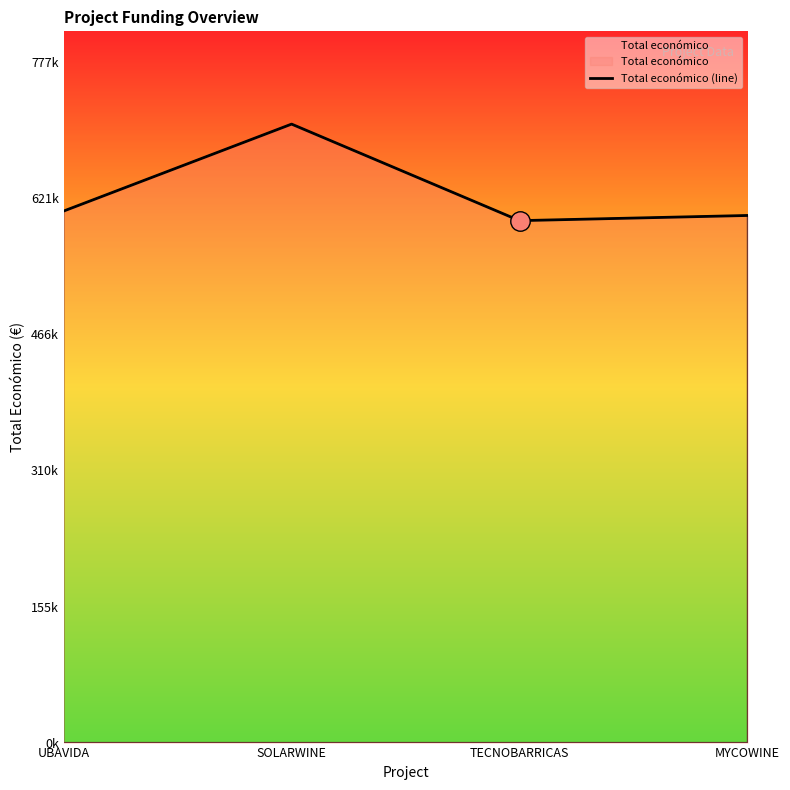

What is the average value?

628179.6